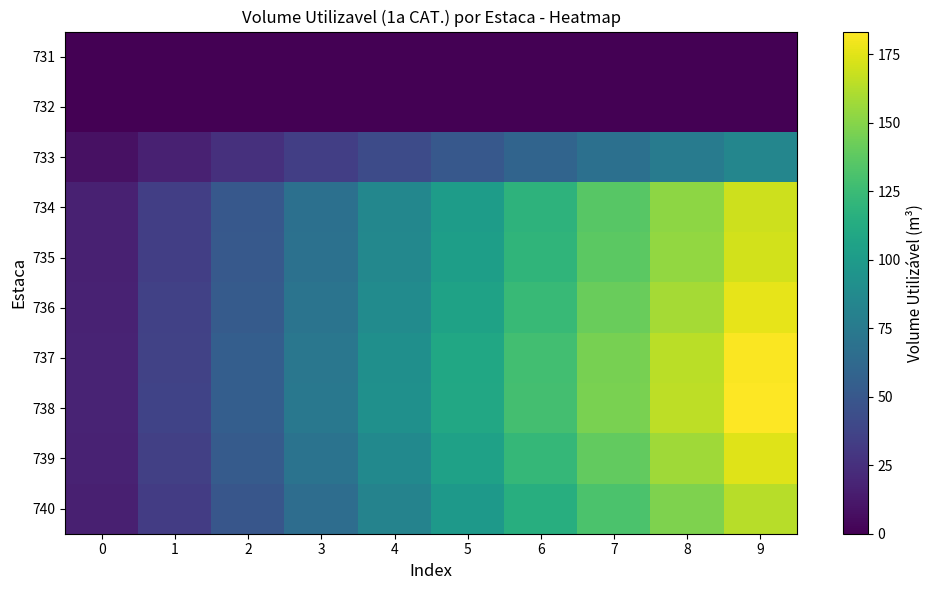

Reading left to right, what are all the values shown in this chart?

731: 0=0.0	1=0.0	2=0.0	3=0.0	4=0.0	5=0.0	6=0.0	7=0.0	8=0.0	9=0.0
732: 0=0.0	1=0.0	2=0.0	3=0.0	4=0.0	5=0.0	6=0.0	7=0.0	8=0.0	9=0.0
733: 0=8.4	1=16.9	2=25.3	3=33.8	4=42.2	5=50.6	6=59.1	7=67.5	8=76.0	9=84.4
734: 0=16.9	1=33.8	2=50.8	3=67.7	4=84.6	5=101.5	6=118.5	7=135.4	8=152.3	9=169.2
735: 0=17.1	1=34.2	2=51.3	3=68.4	4=85.5	5=102.6	6=119.7	7=136.8	8=153.9	9=171.0
736: 0=17.6	1=35.3	2=52.9	3=70.6	4=88.2	5=105.8	6=123.5	7=141.1	8=158.8	9=176.4
737: 0=18.2	1=36.5	2=54.7	3=73.0	4=91.2	5=109.4	6=127.7	7=145.9	8=164.2	9=182.4
738: 0=18.3	1=36.6	2=55.0	3=73.3	4=91.6	5=109.9	6=128.3	7=146.6	8=164.9	9=183.2
739: 0=17.4	1=34.9	2=52.3	3=69.8	4=87.2	5=104.6	6=122.1	7=139.5	8=157.0	9=174.4
740: 0=16.4	1=32.8	2=49.2	3=65.5	4=81.9	5=98.3	6=114.7	7=131.1	8=147.5	9=163.9